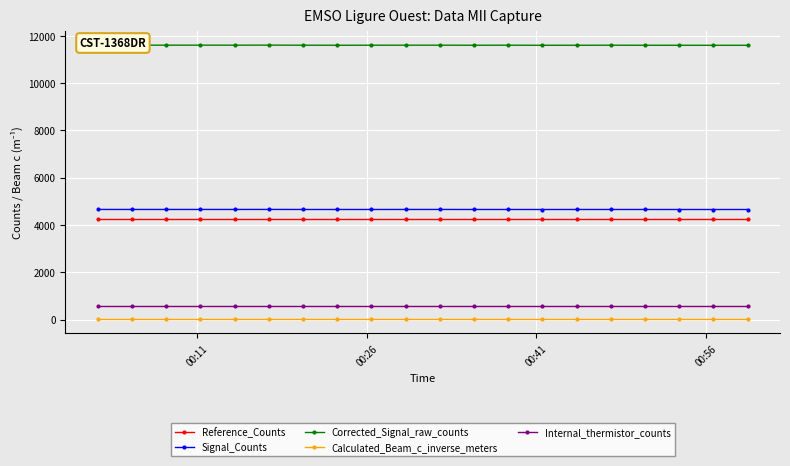

At how many categories does at least one series exceed 6436?

20